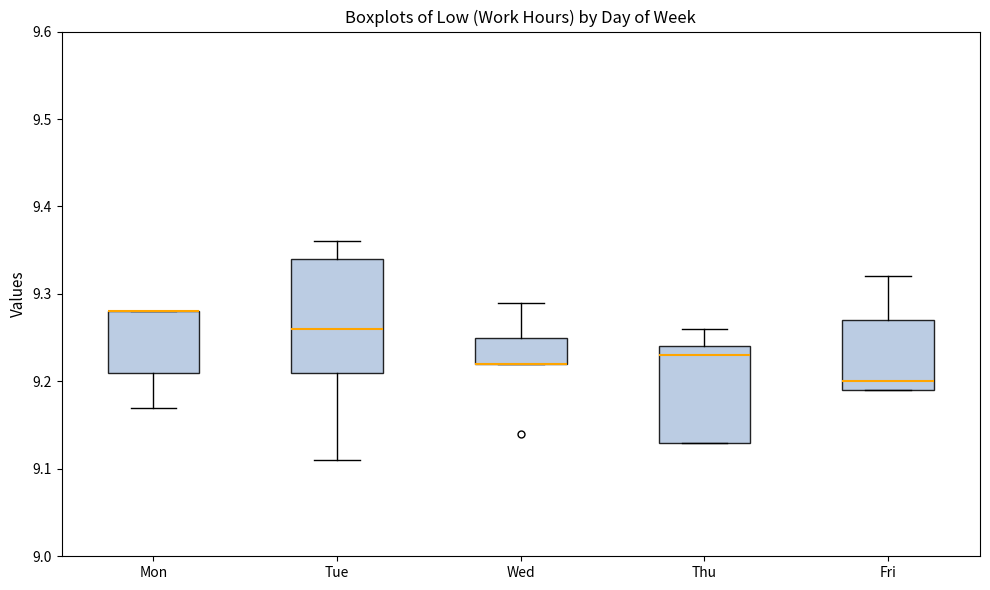

Where does the upper whisker of the box for Thu end on the y-axis? The values are not printed on the chart, so give them approximately, as read against the axis.

9.26